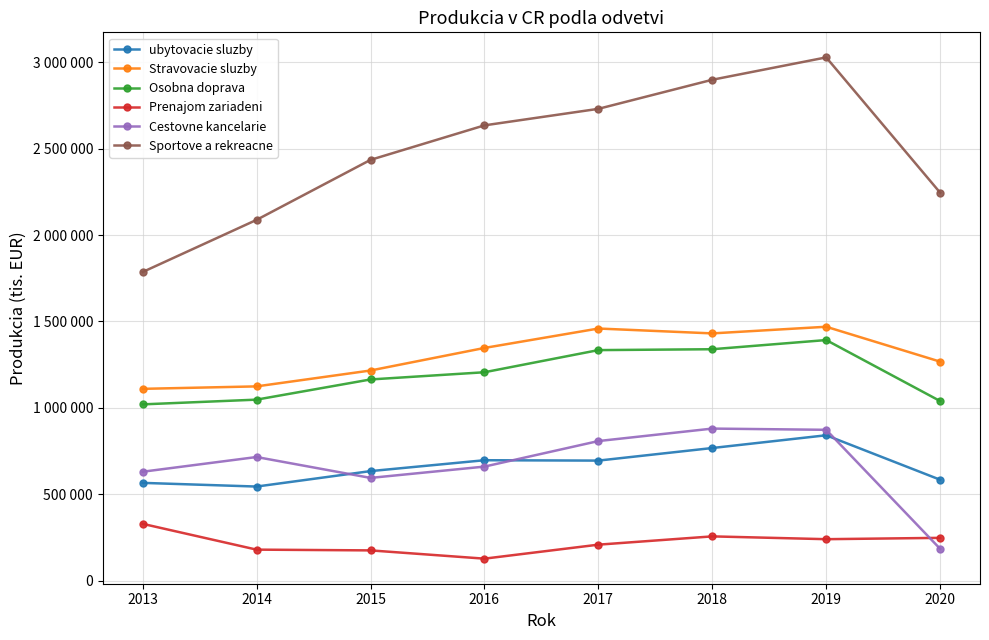

Rank the categories by Sportove a rekreacne value from highest to lowest.

2019, 2018, 2017, 2016, 2015, 2020, 2014, 2013